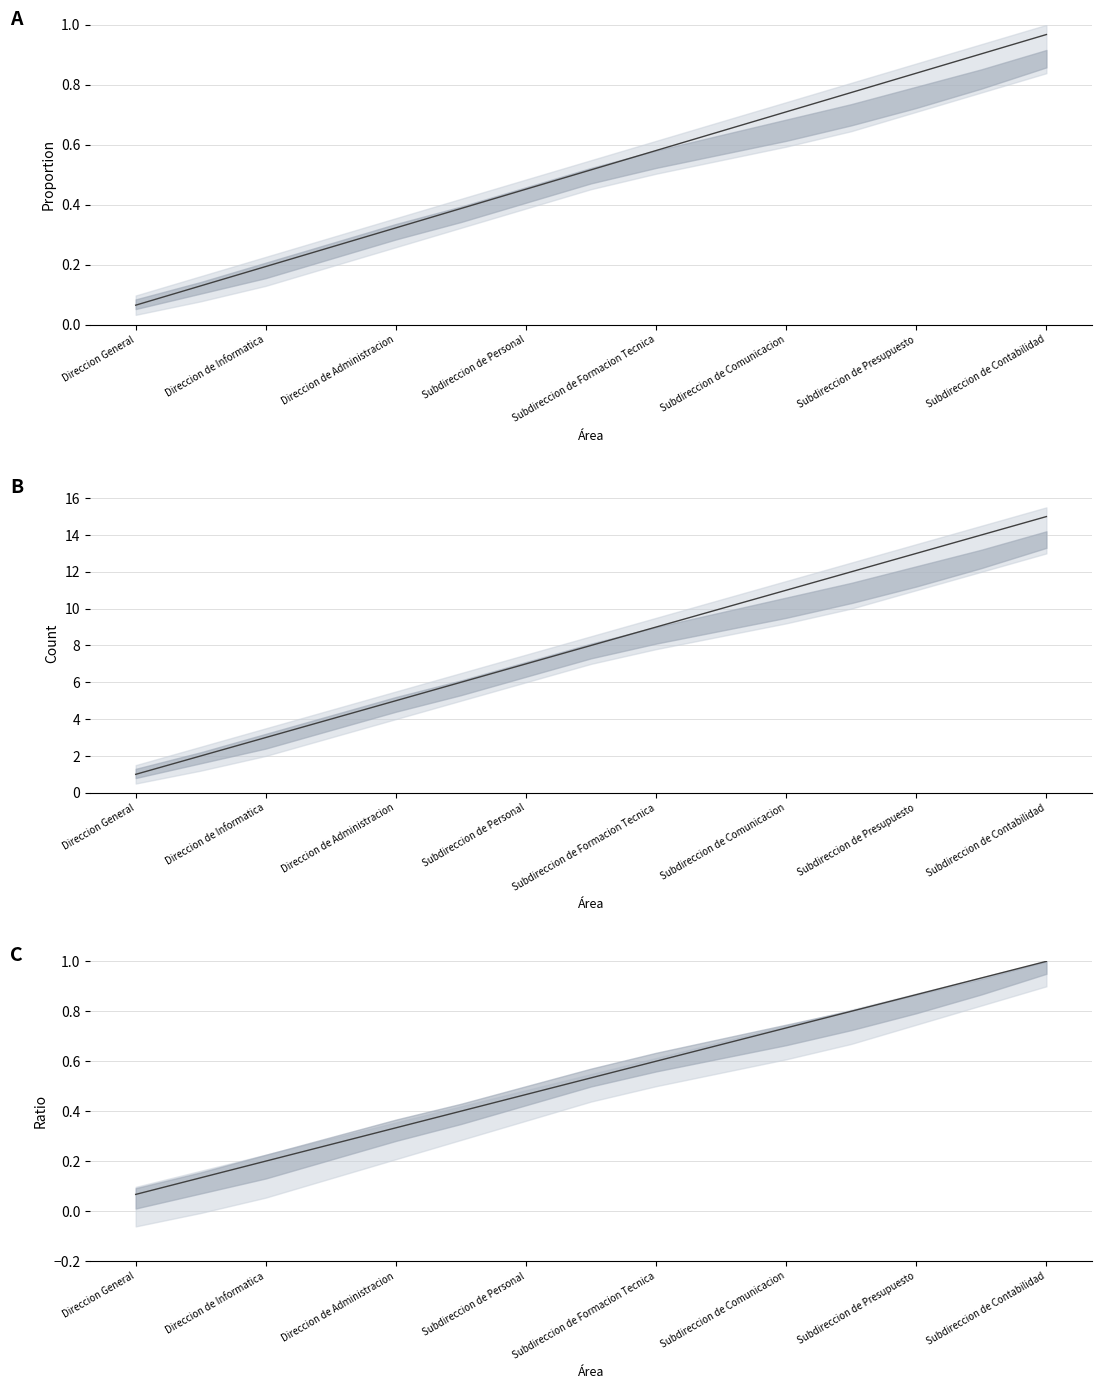

True or false: the data shows 0.1 at Subdireccion de Personal.

False